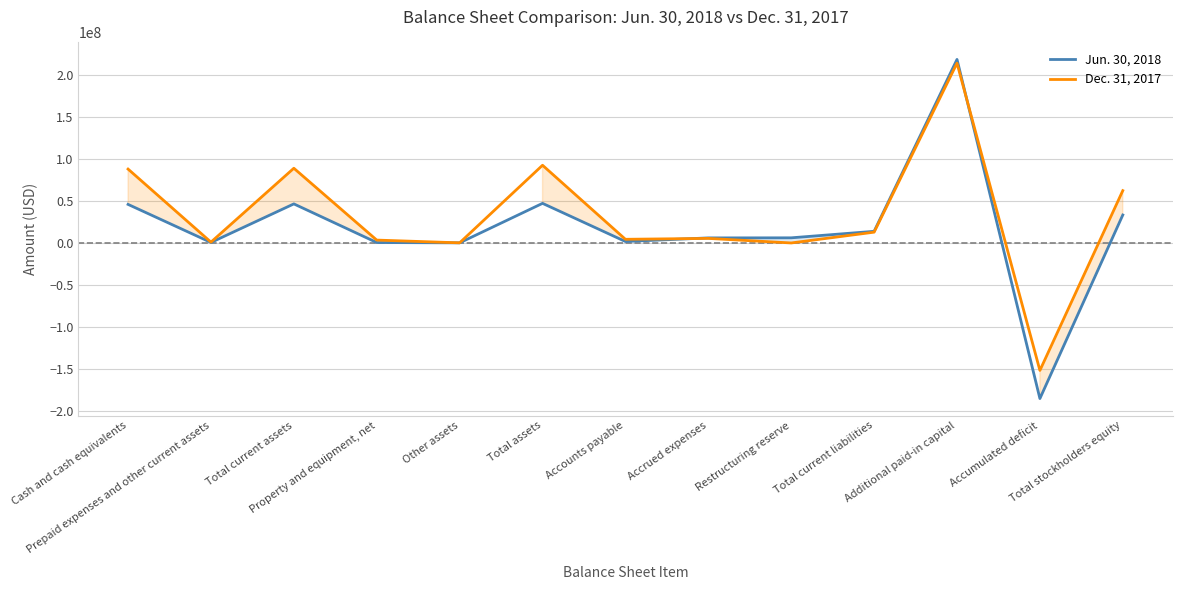

Which series has the largest total across all categories?

Dec. 31, 2017